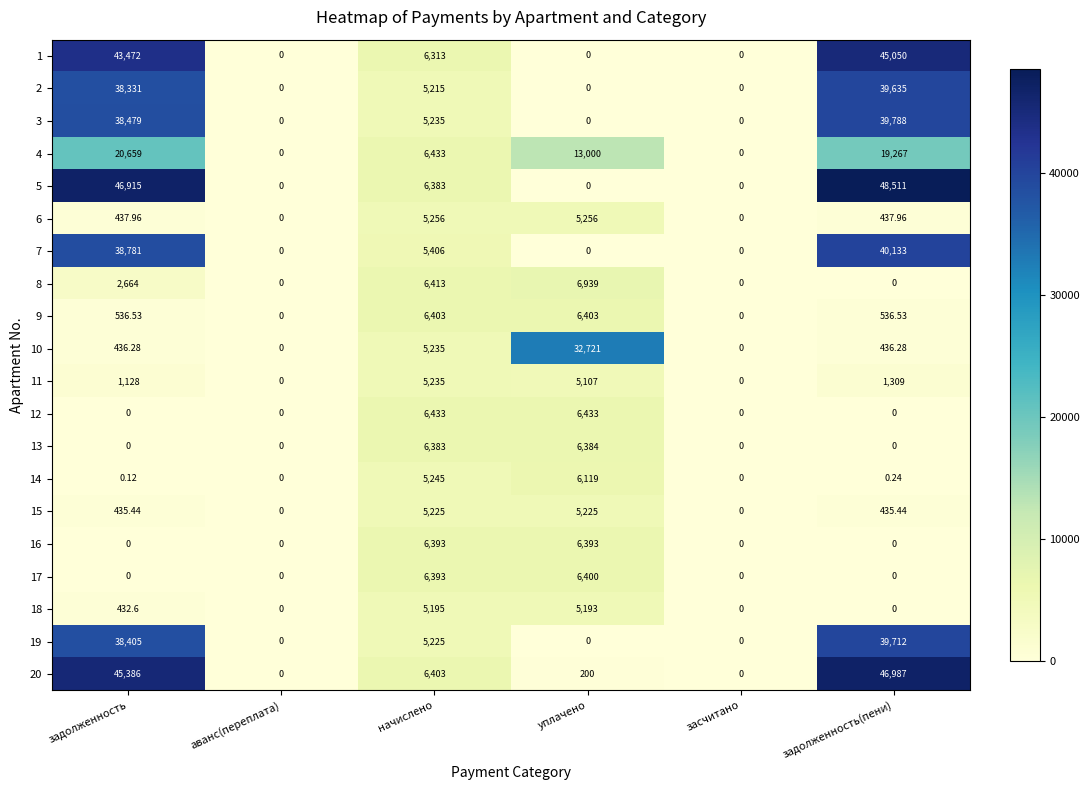

At which category does the chart reach its peak across all series?

задолженность(пени)